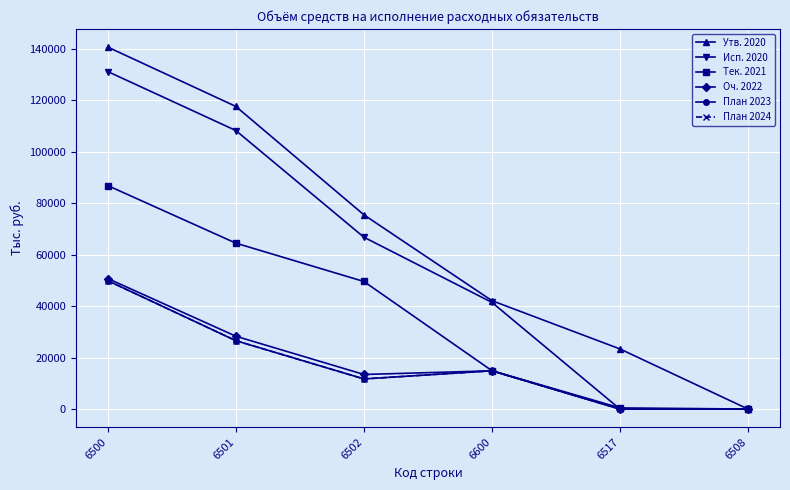

At which category is the sum across all series the highest?

6500